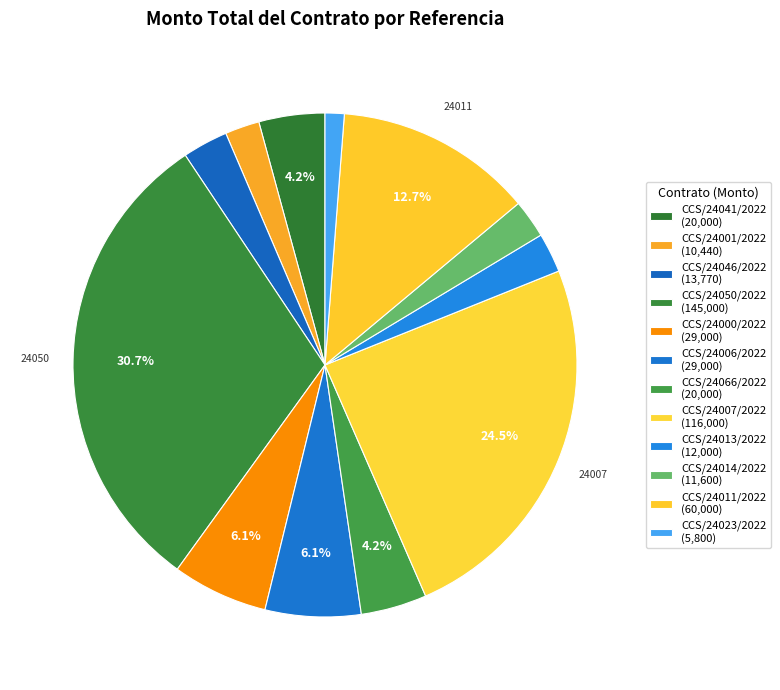

Count the number of slices in the pie.

12